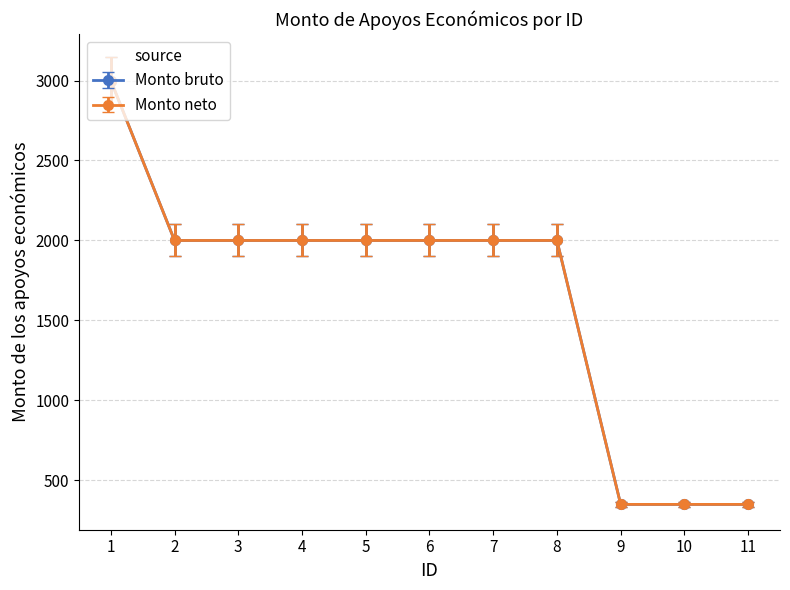

Rank the categories by Monto neto value from lowest to highest.

9, 10, 11, 2, 3, 4, 5, 6, 7, 8, 1